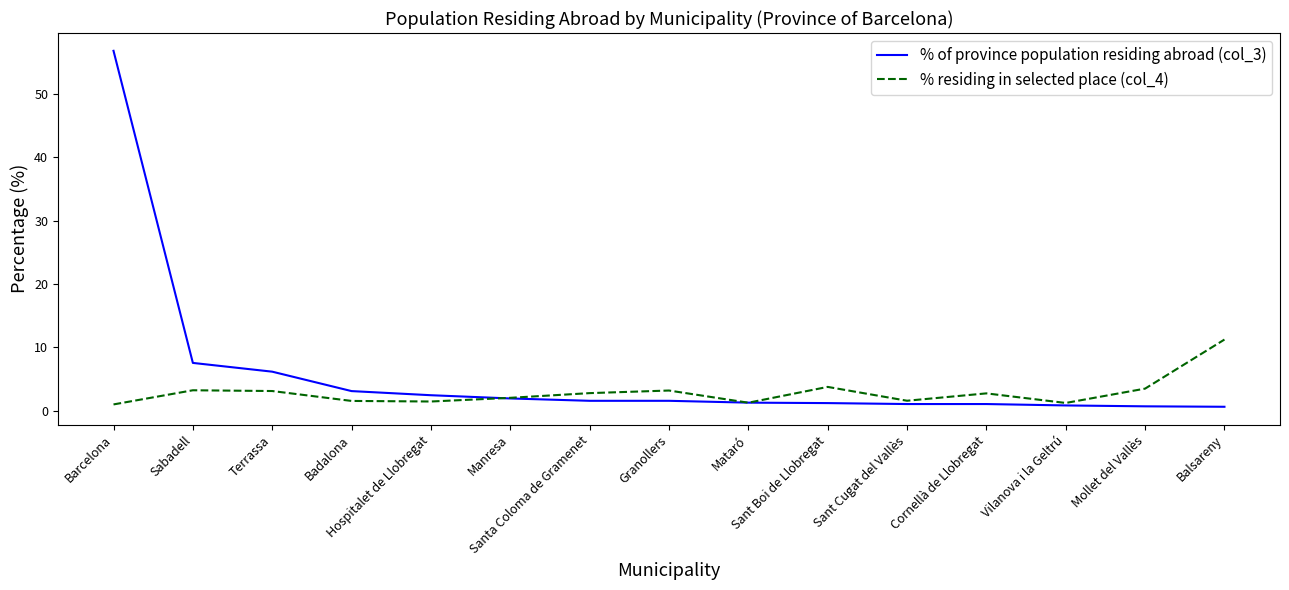

Is it true that % residing in selected place (col_4) equals 1.5 at Hospitalet de Llobregat?

True